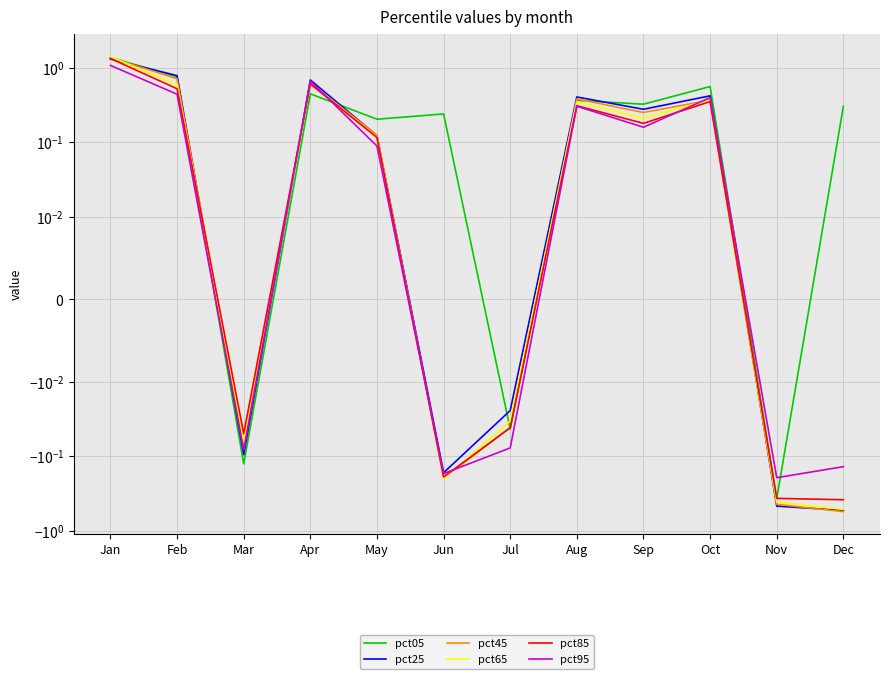

At which label does pct05 first exceed 0?

Jan